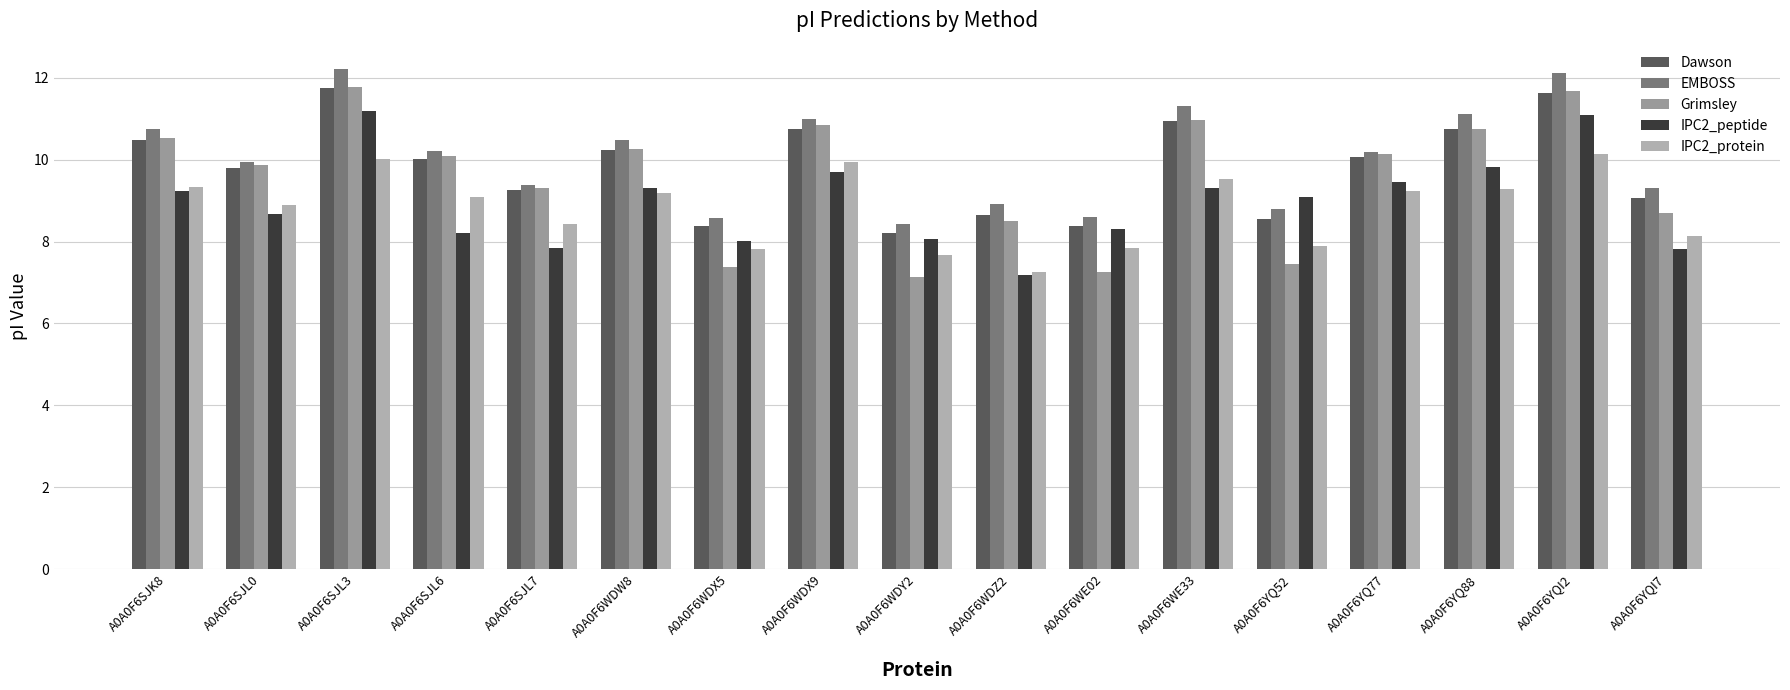

What is the label of the 10th bar from the right?

A0A0F6WDX9